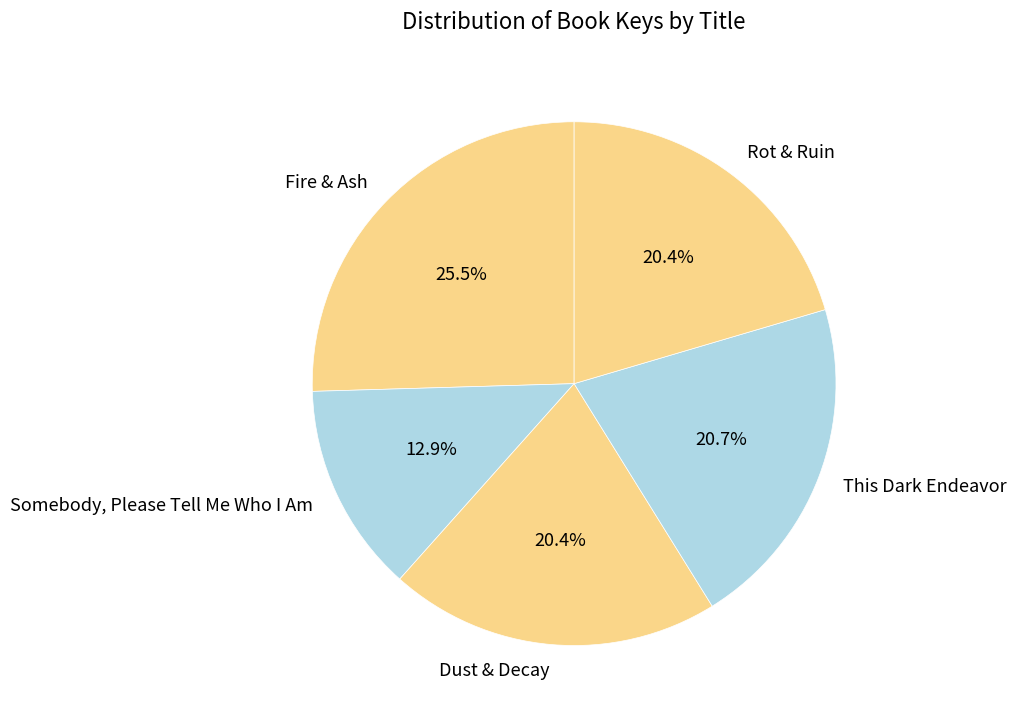

Is Rot & Ruin the majority of the pie?

No